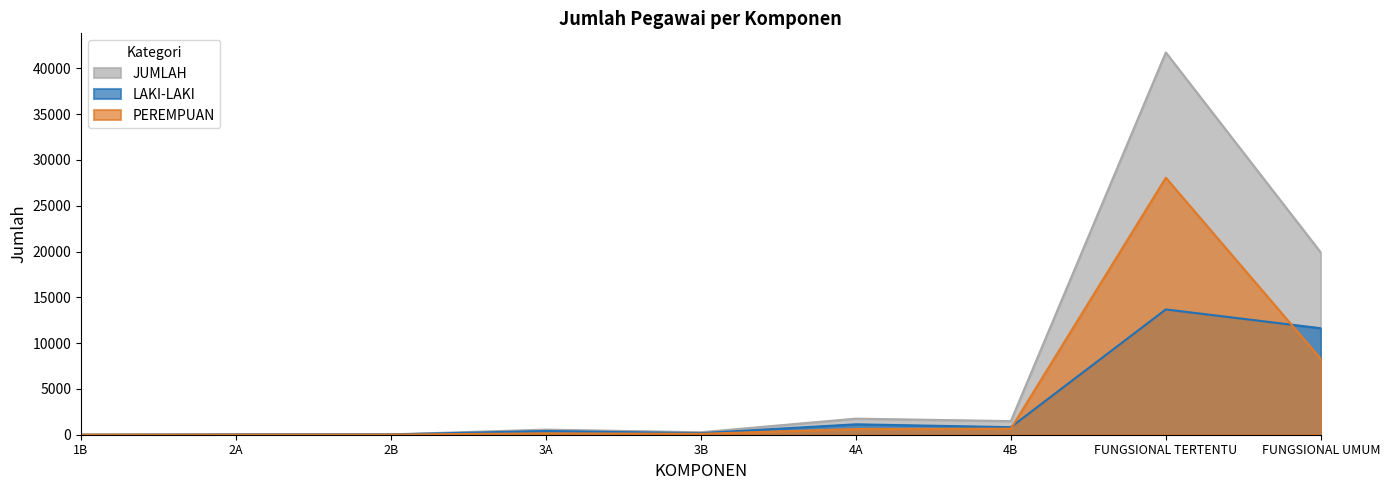

Read the LAKI-LAKI value at FUNGSIONAL UMUM, to the nearest 10.

11620